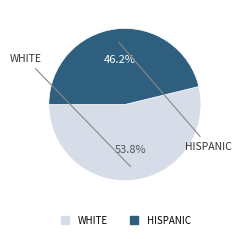

Combined, do HISPANIC and WHITE account for over 50%?

Yes